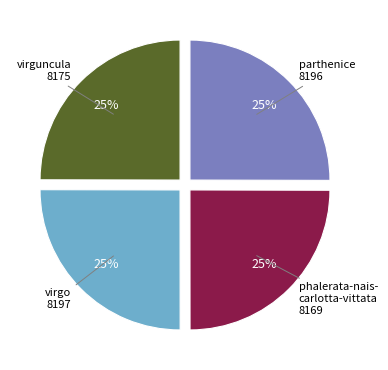

To the nearest percent, what is the average slice percentage?

25%